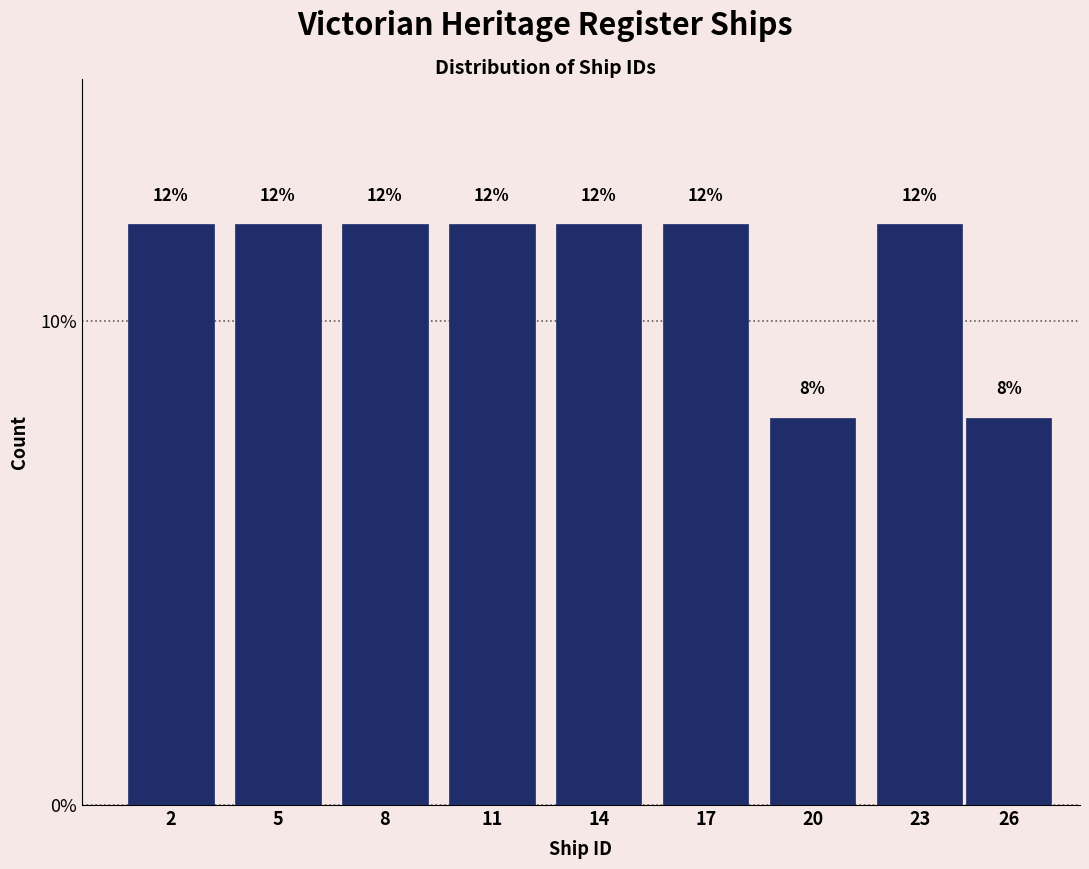

Reading left to right, list all the values displayed in this chart.

2=12	5=12	8=12	11=12	14=12	17=12	20=8	23=12	26=8